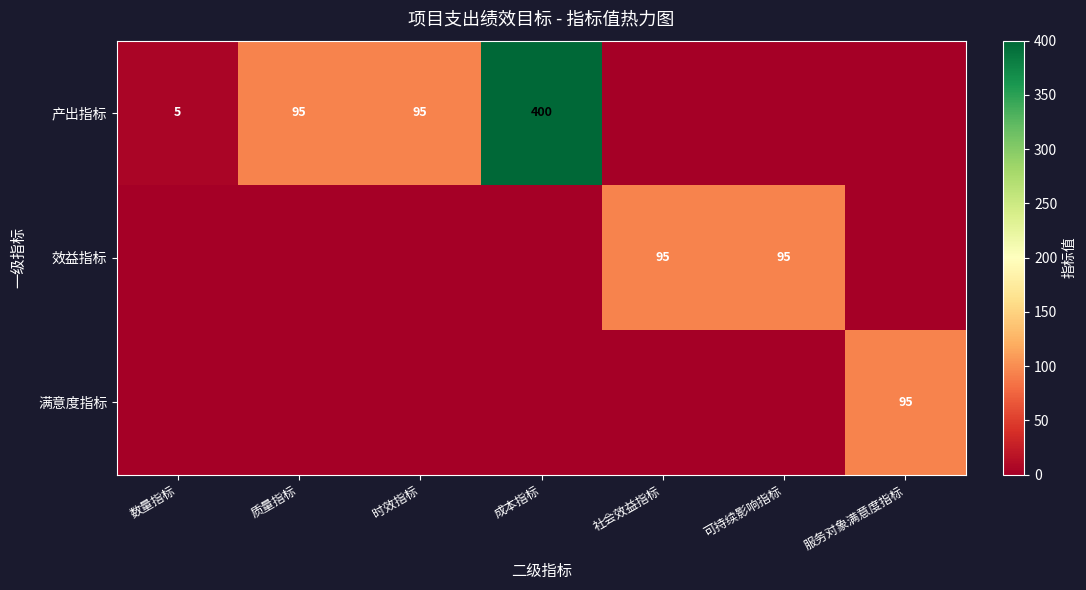

The 满意度指标 series shows 95 at 服务对象满意度指标. True or false?

True